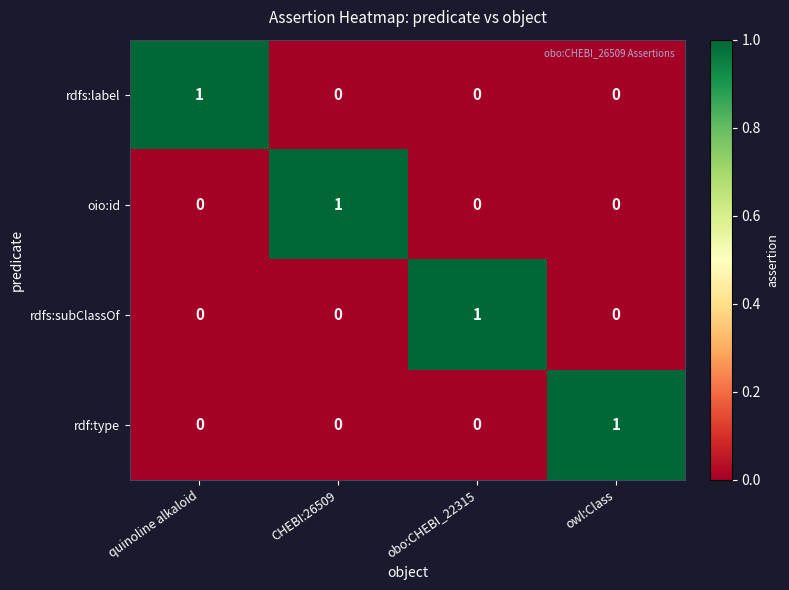

Is it true that rdf:type equals 1 at owl:Class?

True